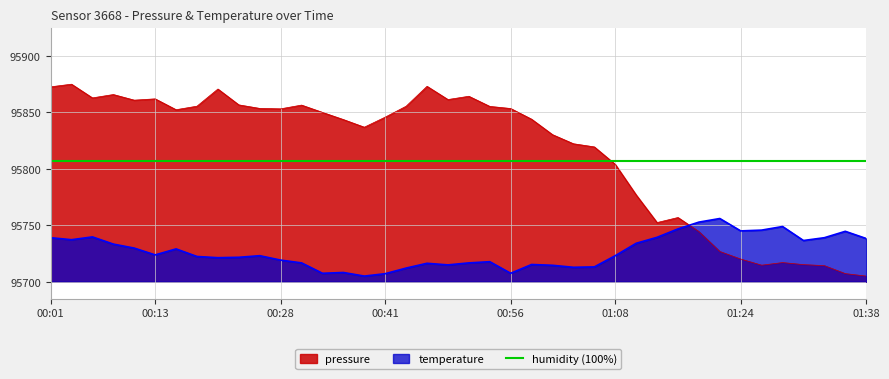

Between 00:36 and 01:16, which series saw the biggest shift?

pressure